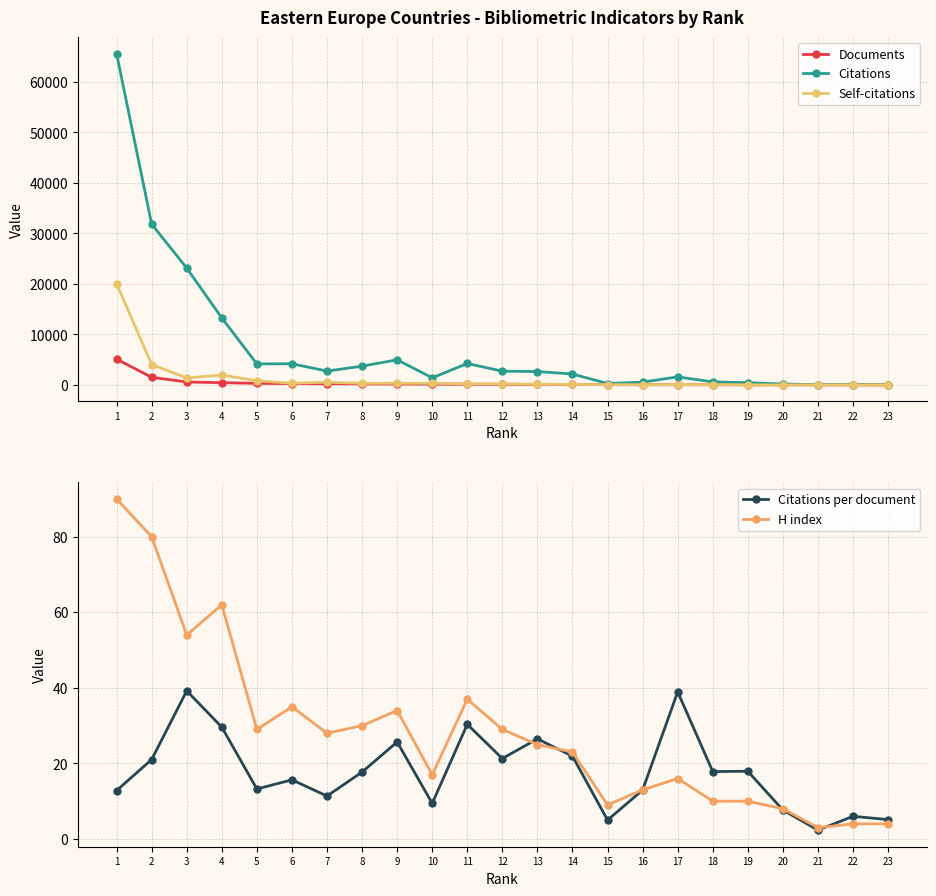

At which label does Self-citations reach its minimum?

22